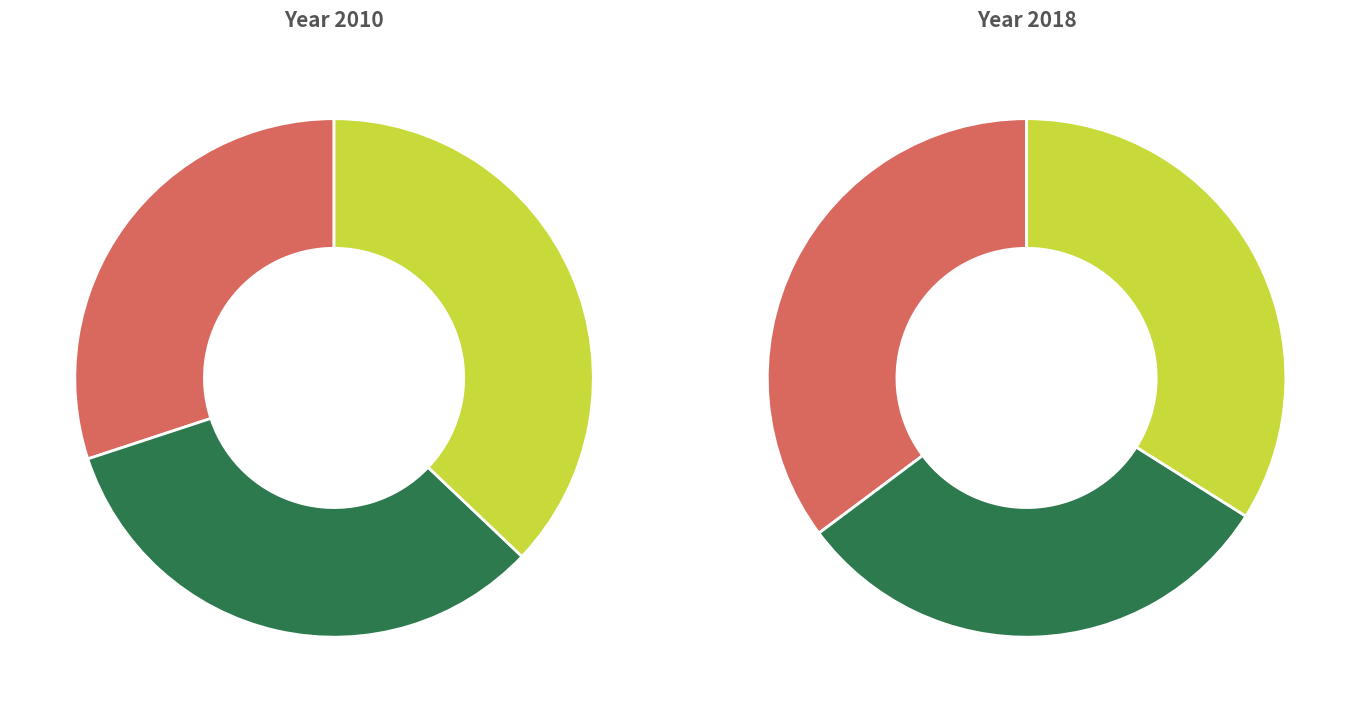

Does Canada velocity grid v7 represent more than half of the total?

No